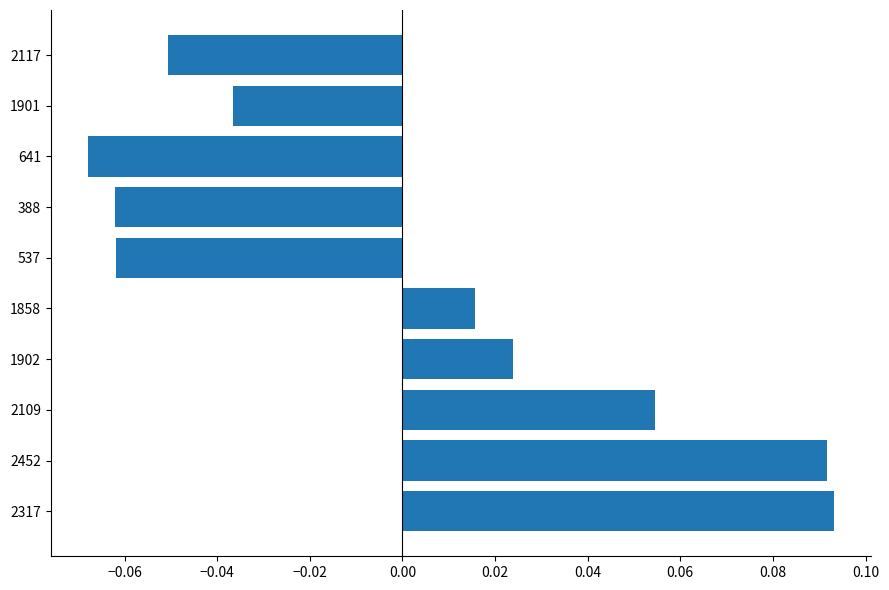

Which has a higher value, 2317 or 388?

2317